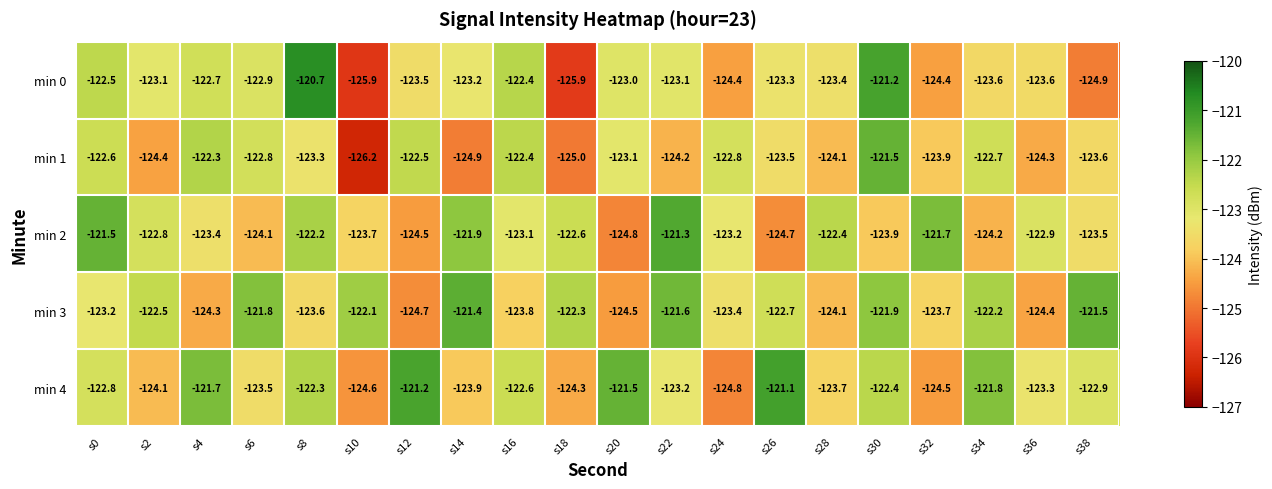

True or false: min 4 has a value of -52.9 at s36.

False